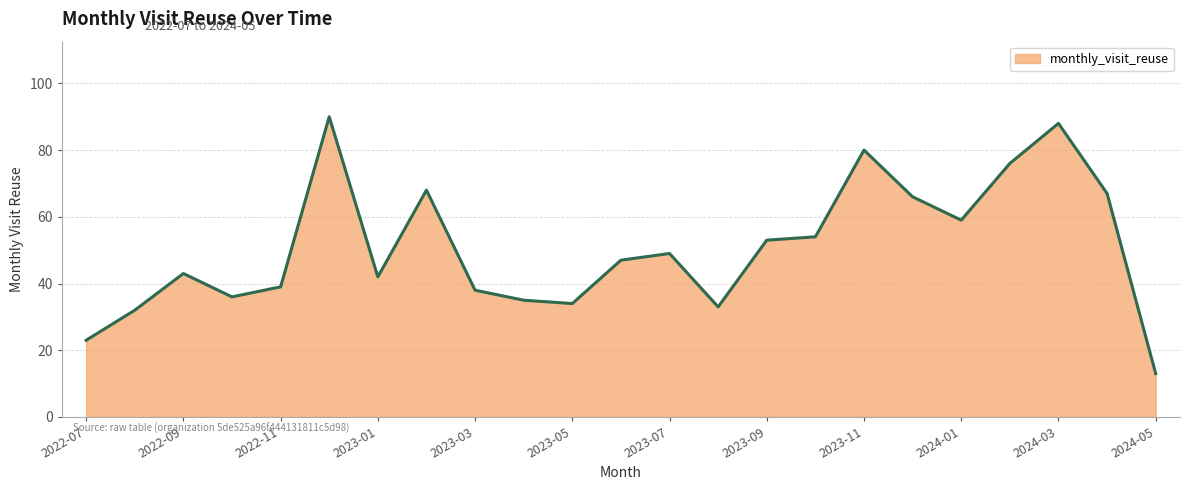

What is the smallest value displayed?

13